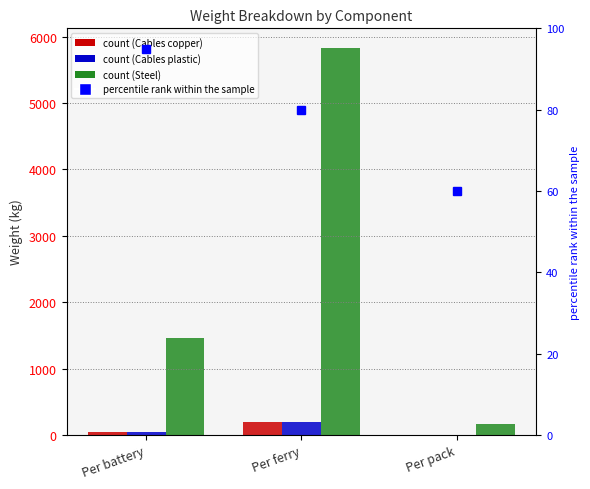

What is the difference between the maximum and minimum values in the Cables, copper series?

194.4